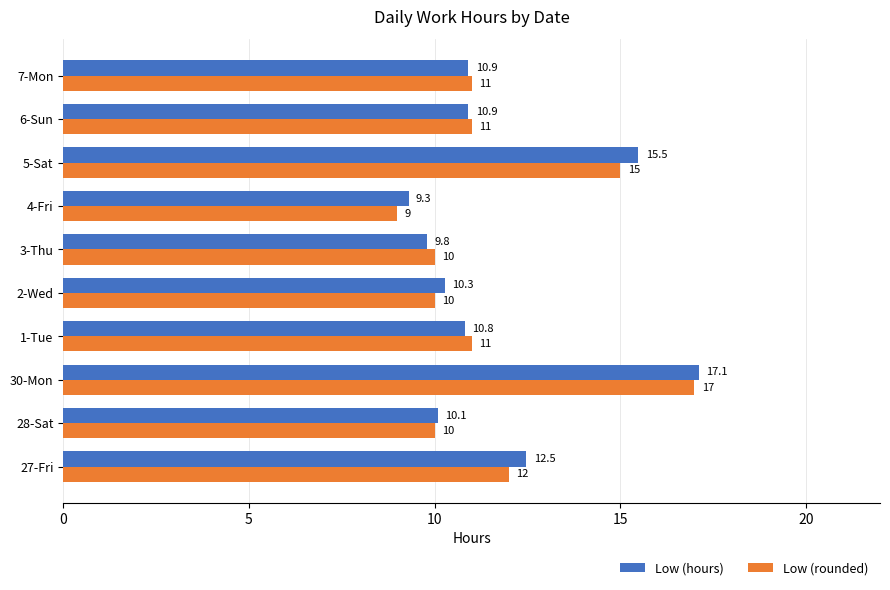

At which label is Low (rounded) closest to 13?

27-Fri